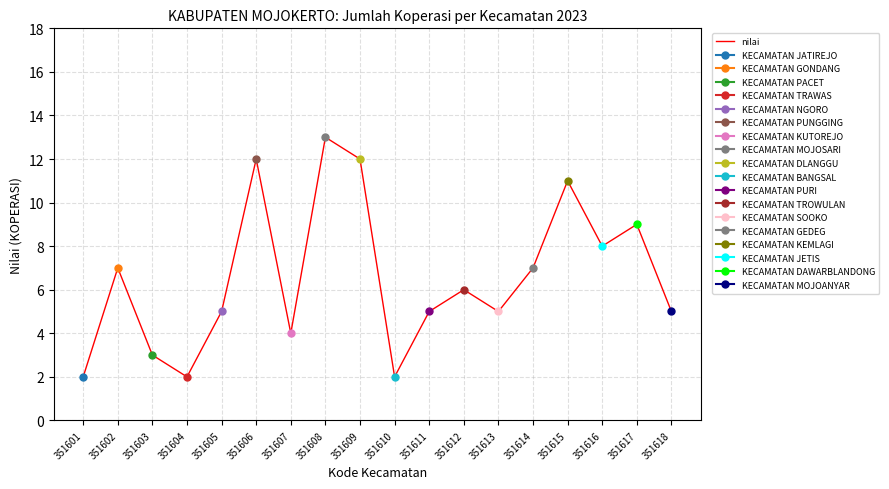

The value at 351617 is 13. True or false?

False